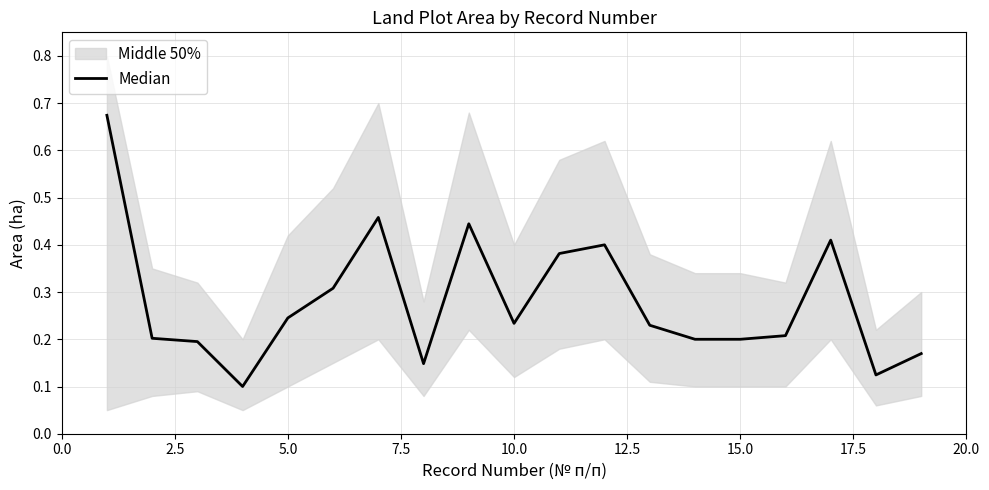

Reading right to left, transcribe all the data shown in this chart.

0.2	0.1	0.4	0.2	0.2	0.2	0.2	0.4	0.4	0.2	0.4	0.1	0.5	0.3	0.2	0.1	0.2	0.2	0.7